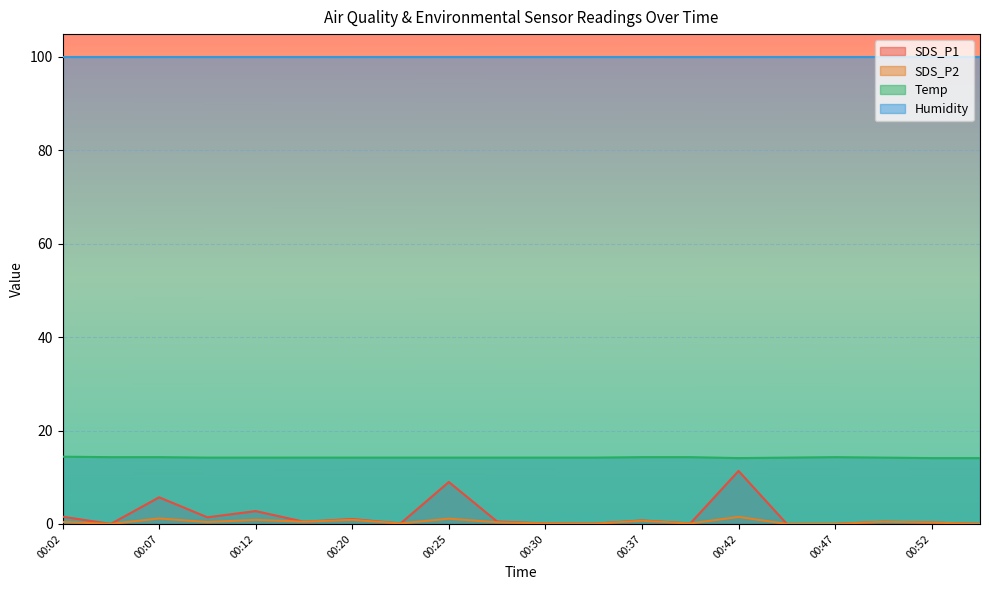

What is the difference between the maximum and minimum values in the SDS_P1 series?

11.3